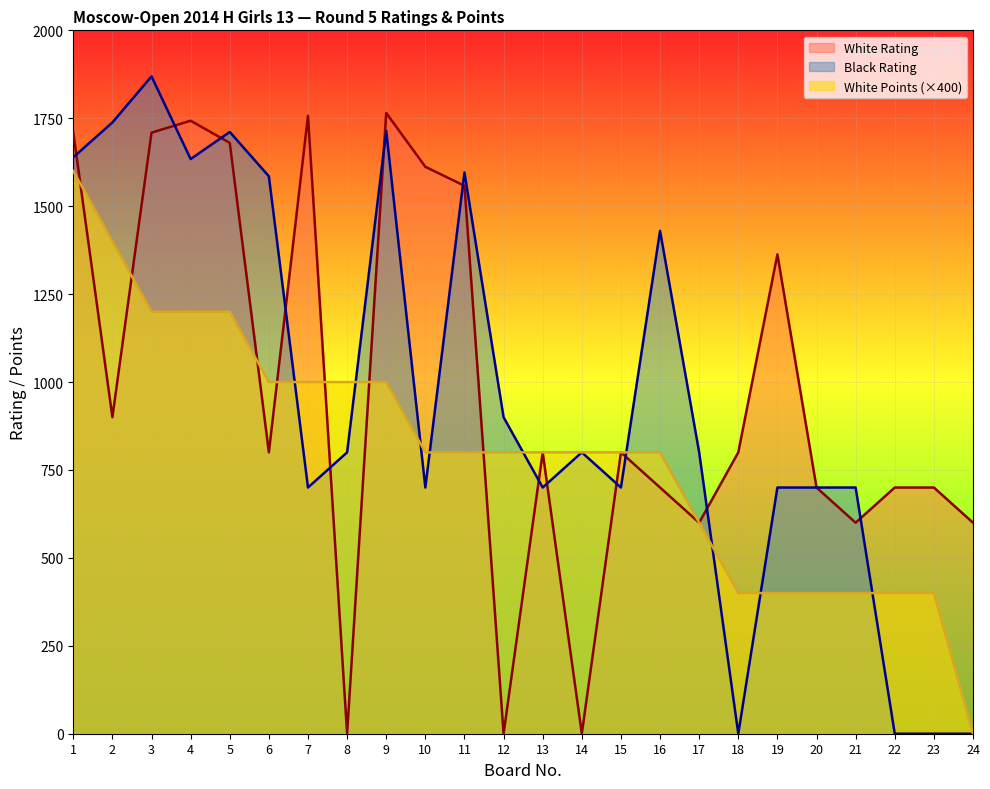

Count the number of categories in the chart.

24